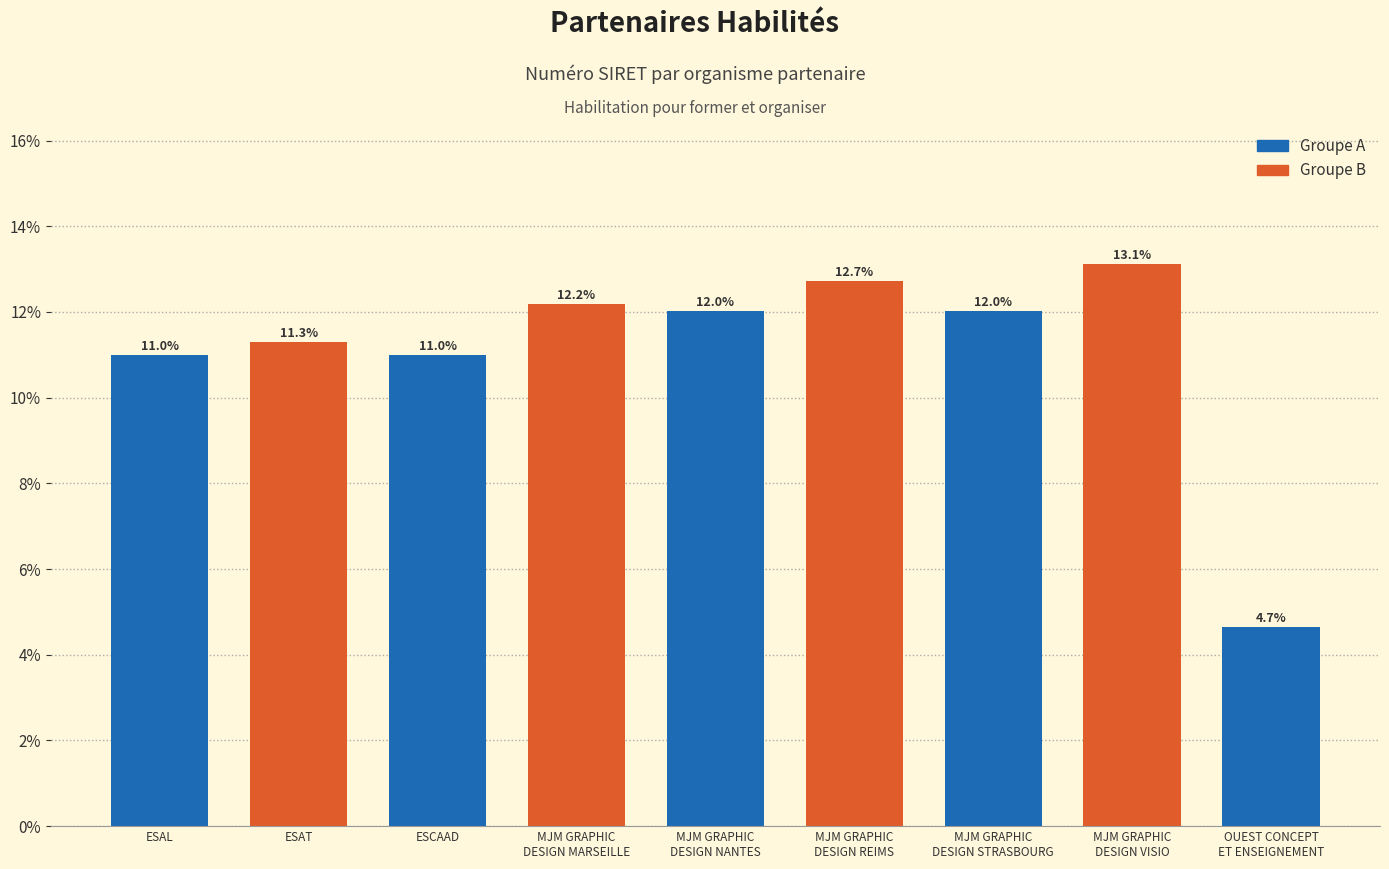

Reading left to right, what are all the values shown in this chart?

ESAL=11.0	ESAT=11.3	ESCAAD=11.0	MJM GRAPHIC
DESIGN MARSEILLE=12.2	MJM GRAPHIC
DESIGN NANTES=12.0	MJM GRAPHIC
DESIGN REIMS=12.7	MJM GRAPHIC
DESIGN STRASBOURG=12.0	MJM GRAPHIC
DESIGN VISIO=13.1	OUEST CONCEPT
ET ENSEIGNEMENT=4.7